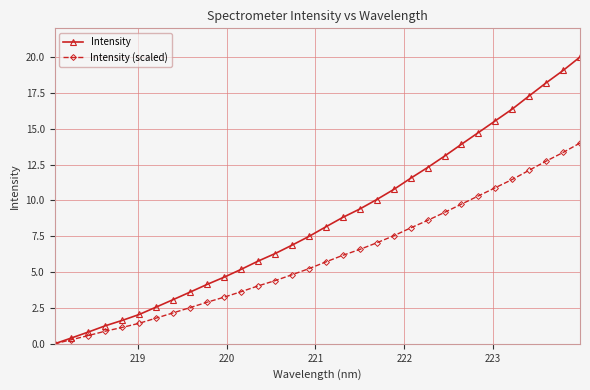

Which series has the largest total across all categories?

Intensity